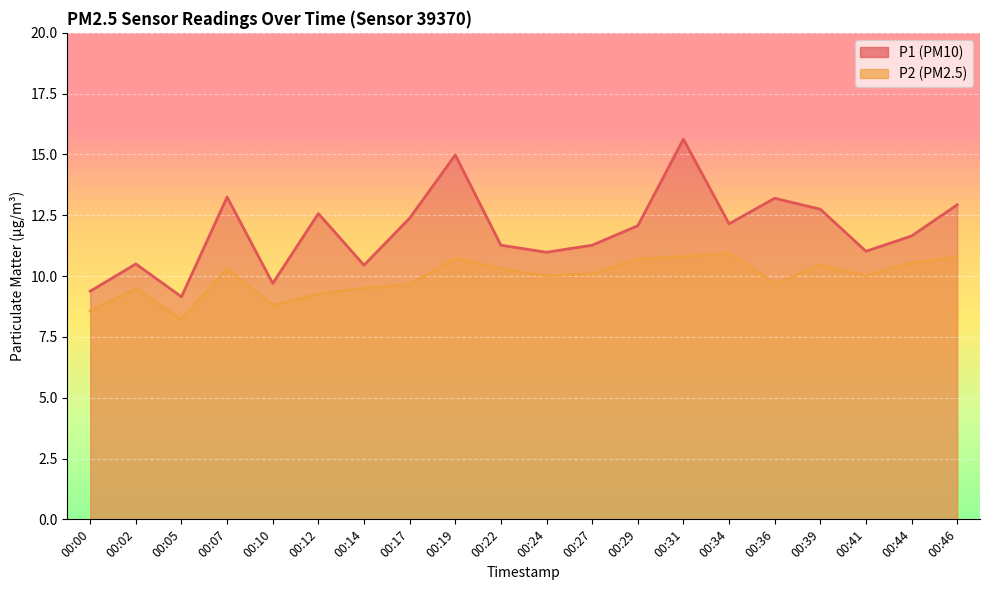

How many data points in P1 are less than 12?

10